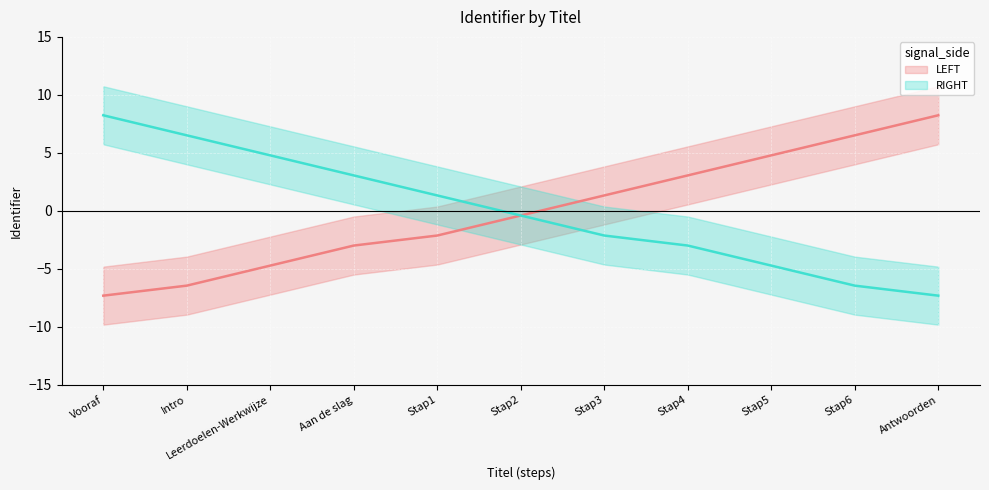

True or false: RIGHT and LEFT intersect in this chart.

False